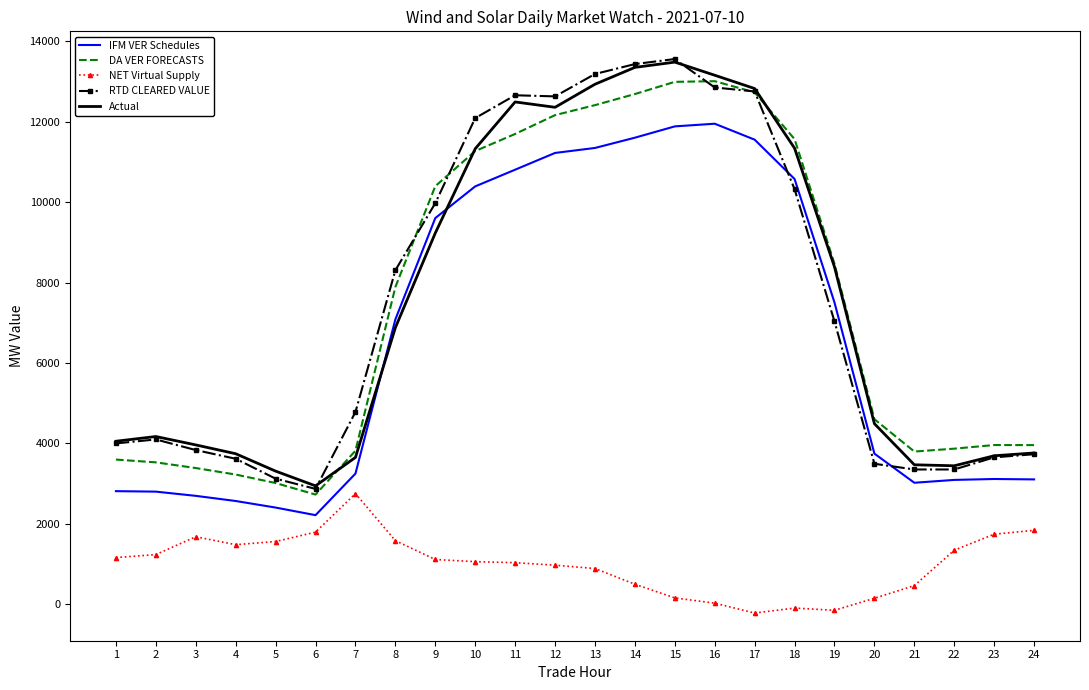

Count the number of categories in the chart.

24